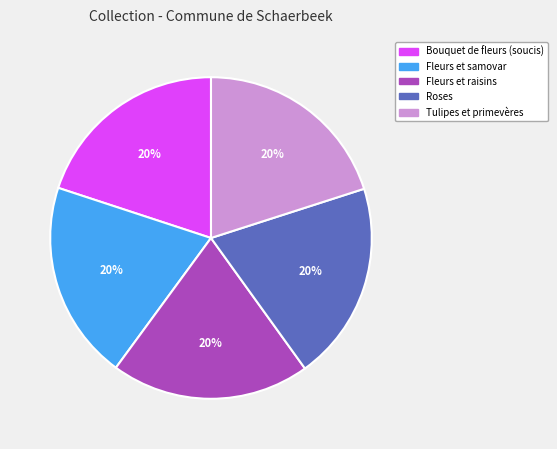

Is it true that Fleurs et raisins is 7% of the pie?

False